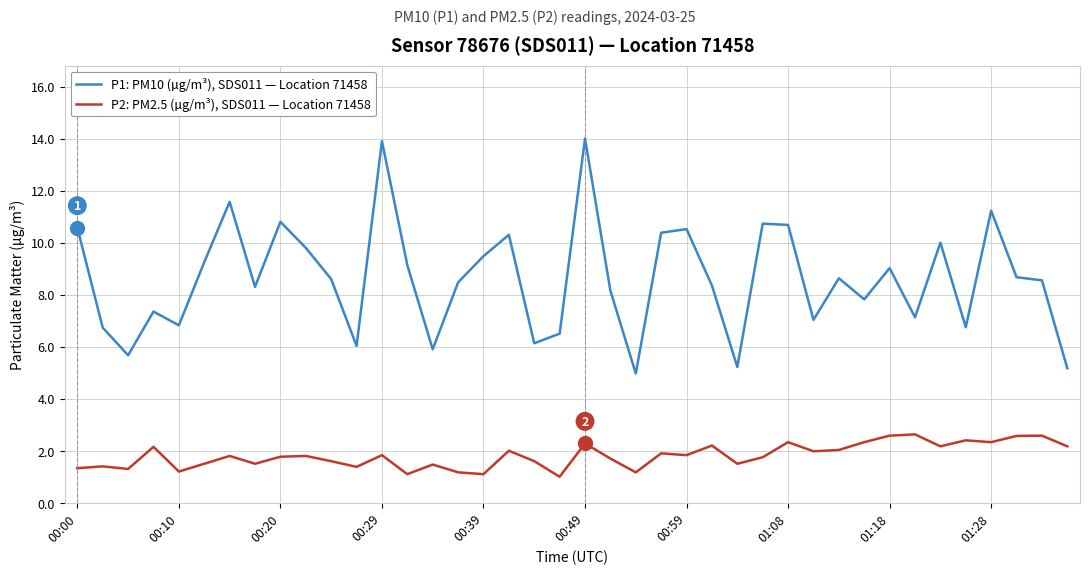

Which series has the largest range (max minus min)?

P1: PM10 (µg/m³), SDS011 — Location 71458